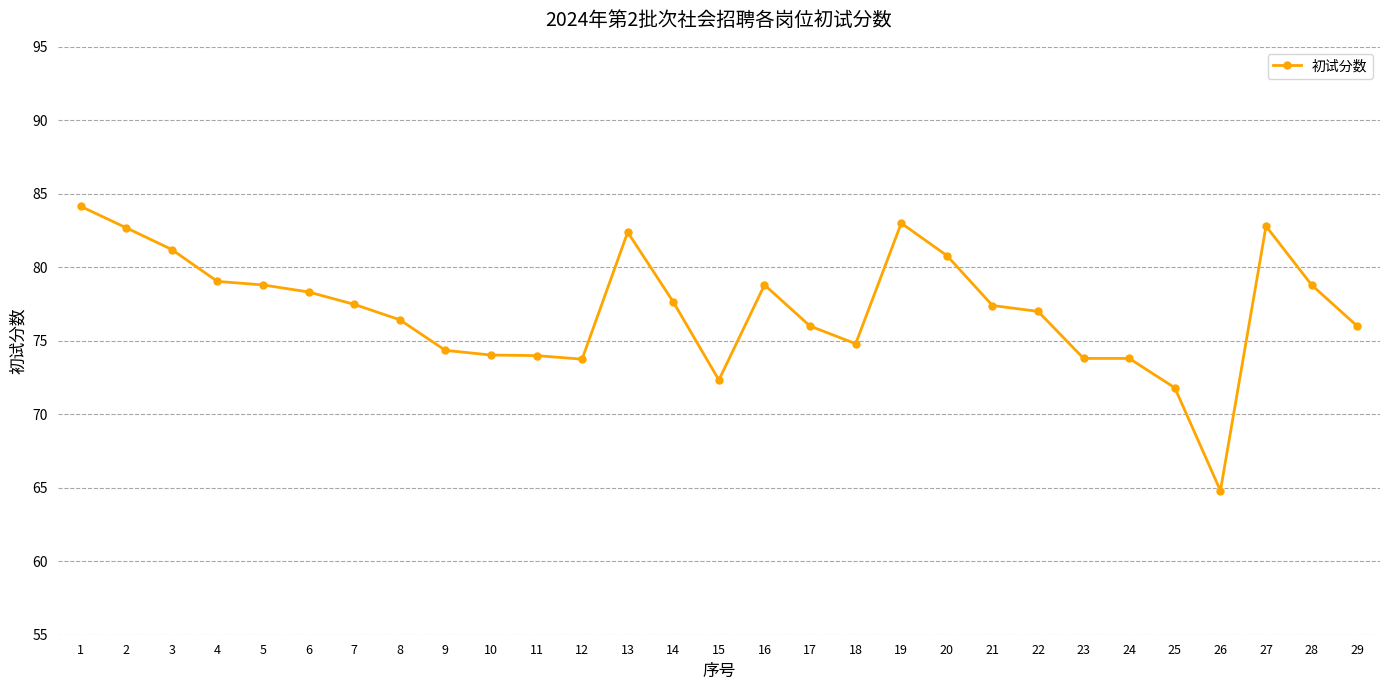

True or false: there are more than 1 points higher than both neighbors.

True